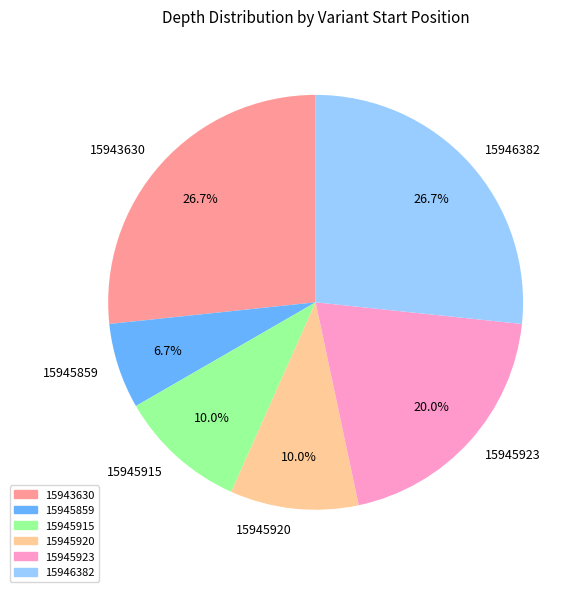

Is there any slice that represents more than half of the pie?

No